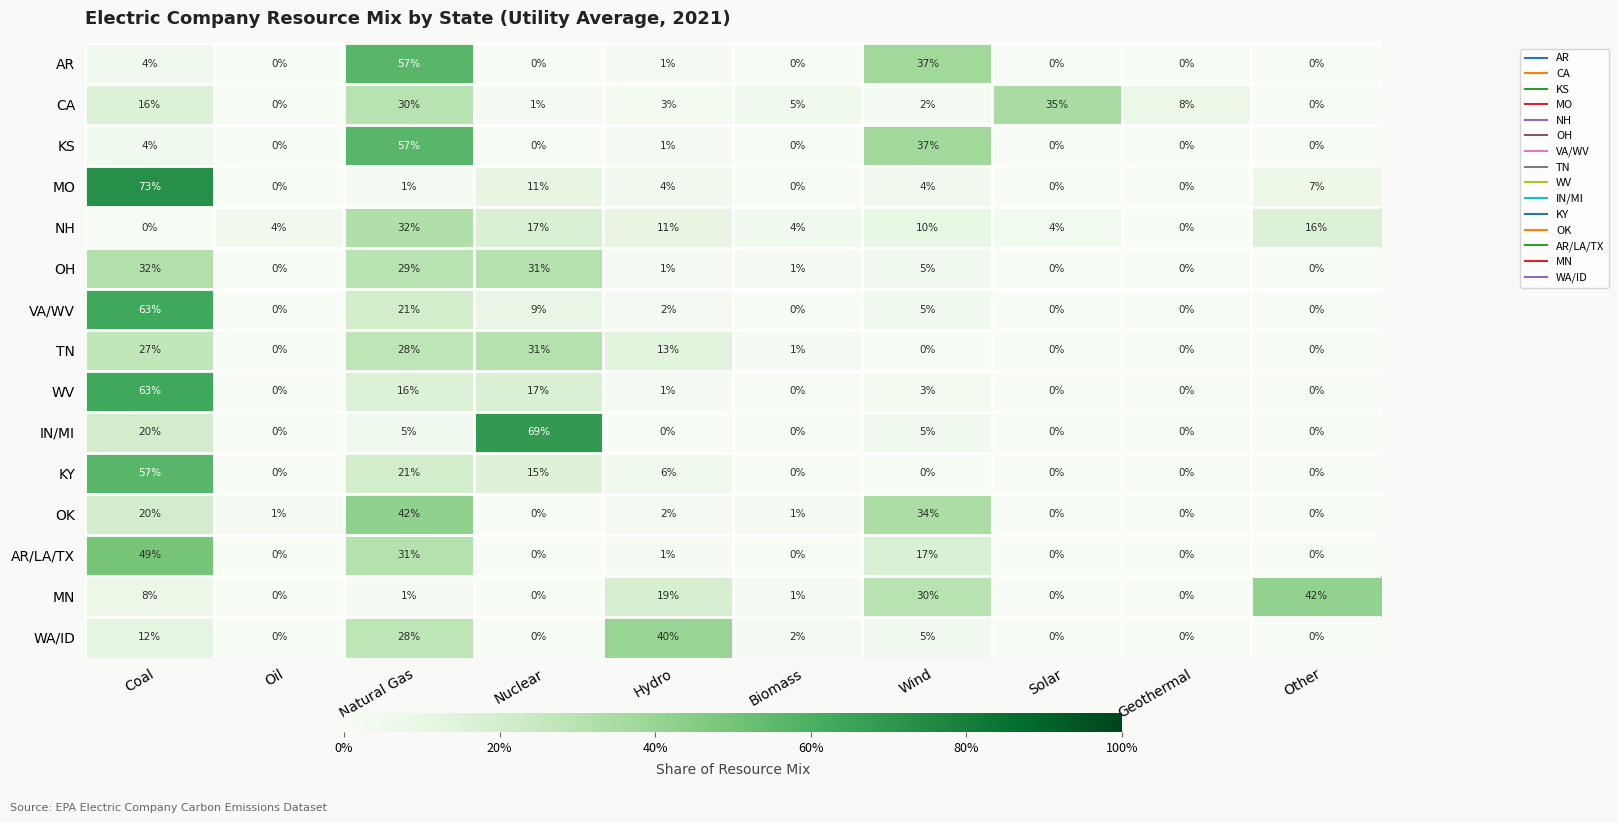

Which series has the widest spread of values?

MO